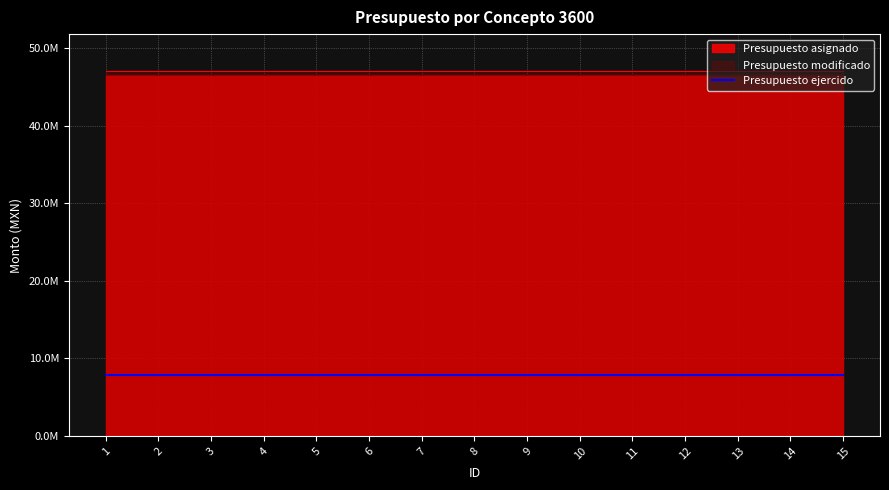

Between 1 and 14, which is larger?

1